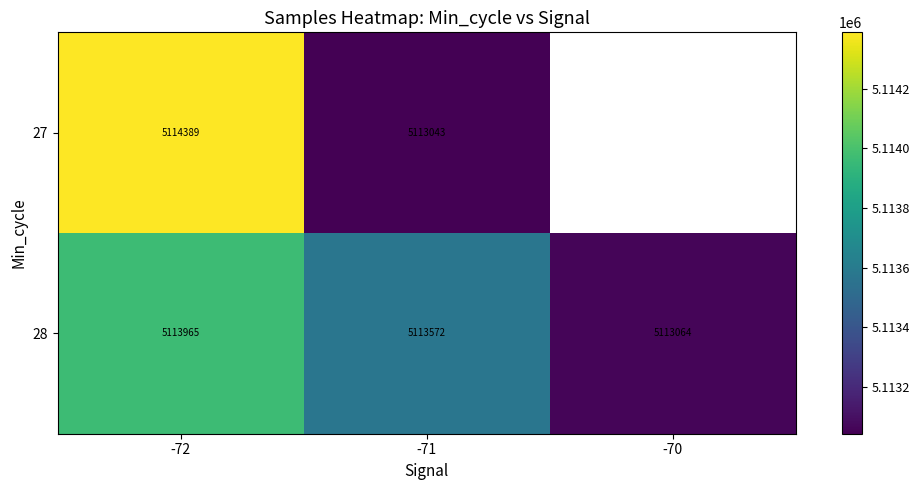

True or false: 28 has a value of 1335501.0 at -71.

False